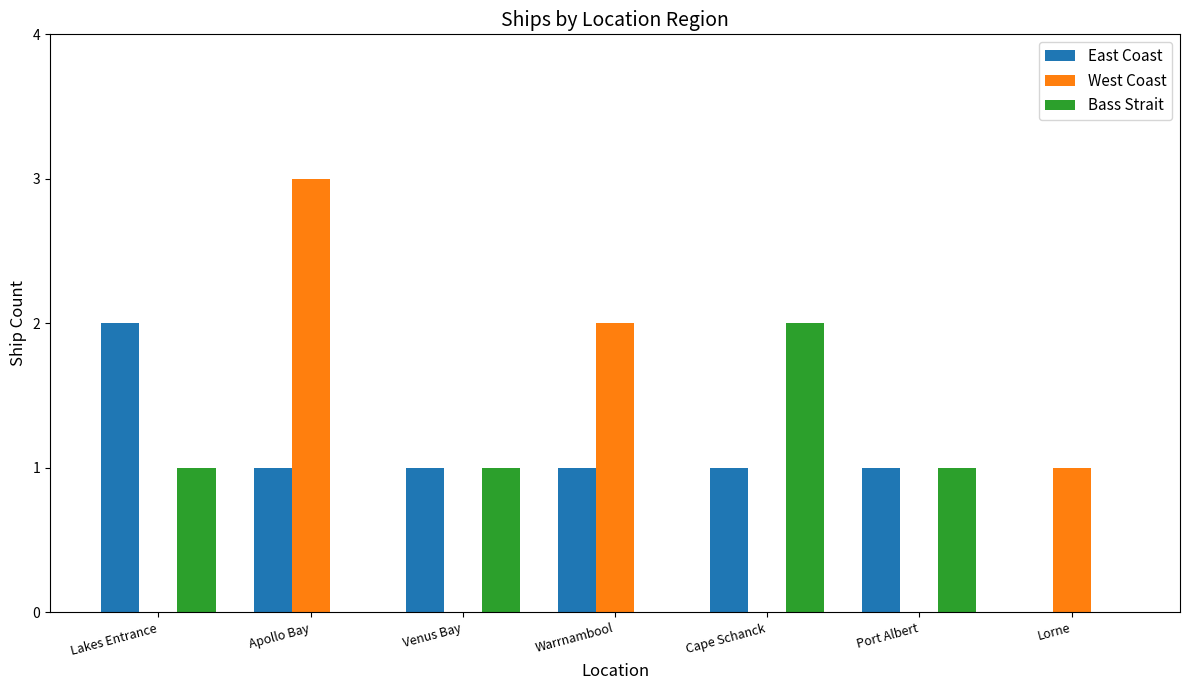

Between Apollo Bay and Cape Schanck, which series saw the biggest shift?

West Coast